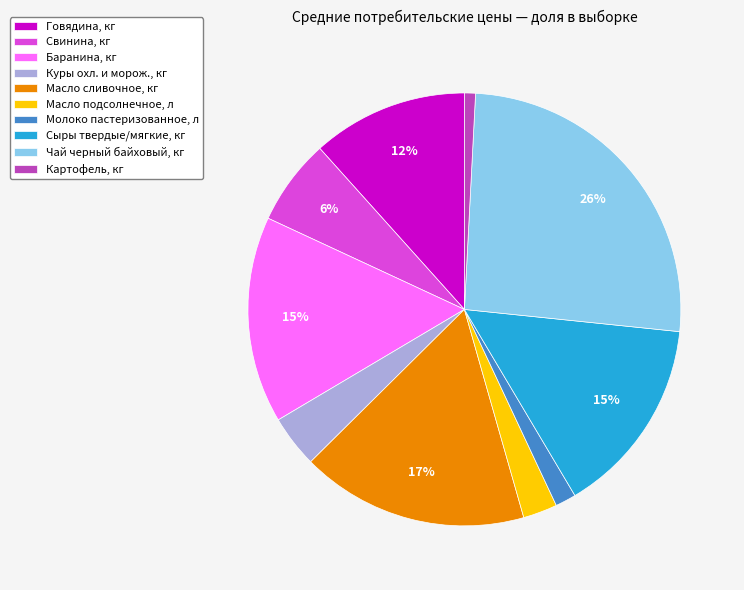

Which category has the smallest portion of the pie?

Картофель, кг